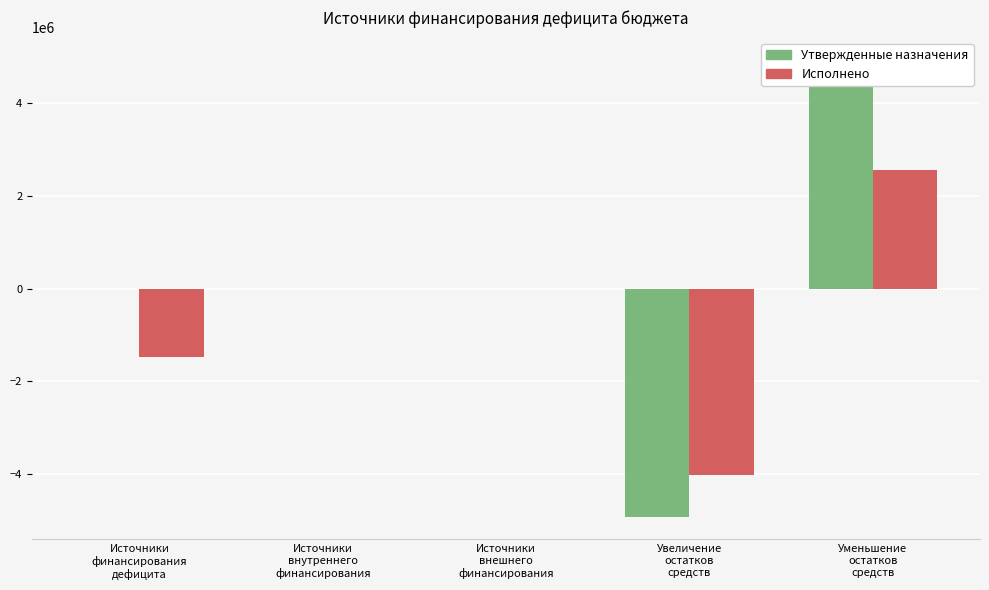

How many data points does each series have?

5